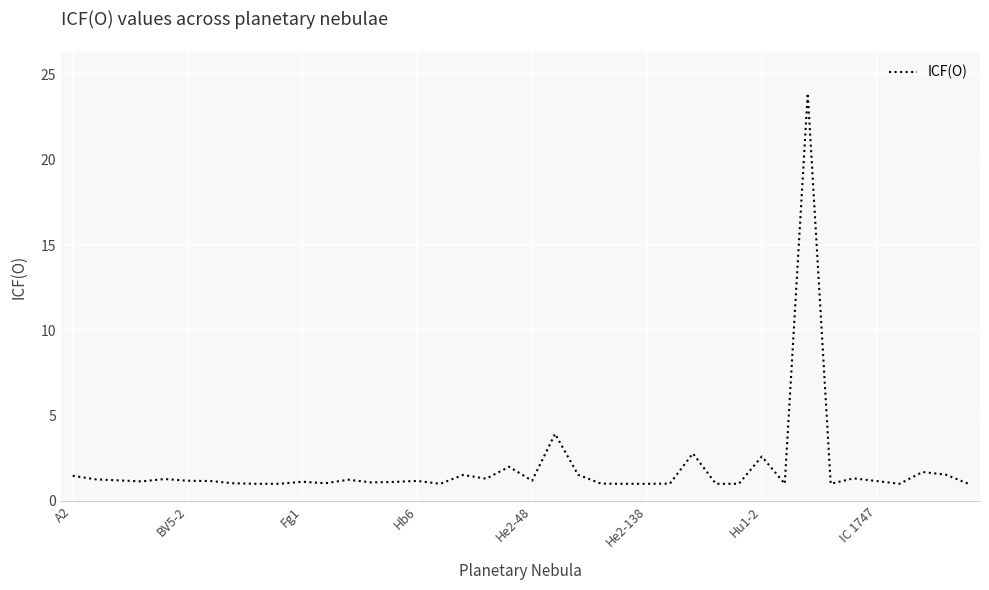

How many categories are shown in the chart?

40